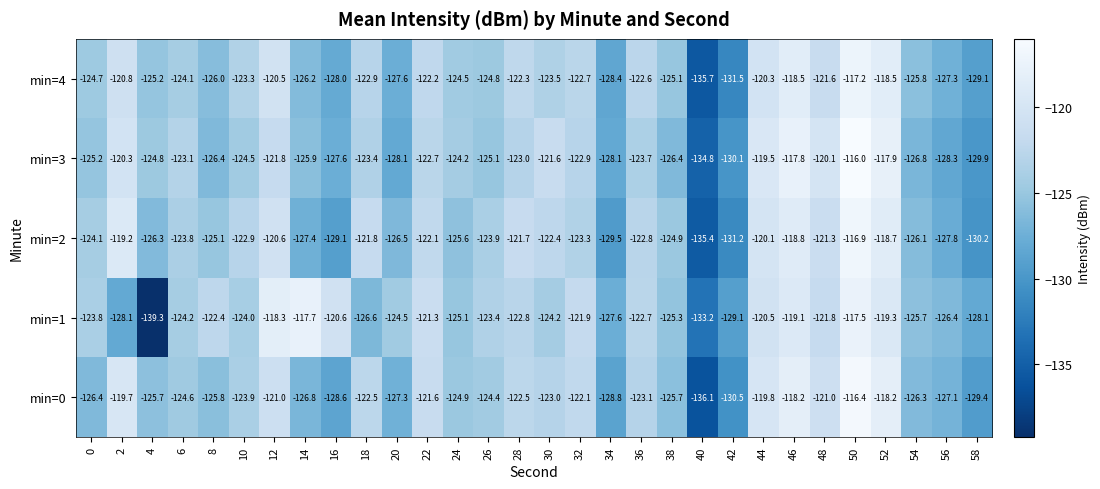

The value of min=0 at 56 is -127.1. True or false?

True